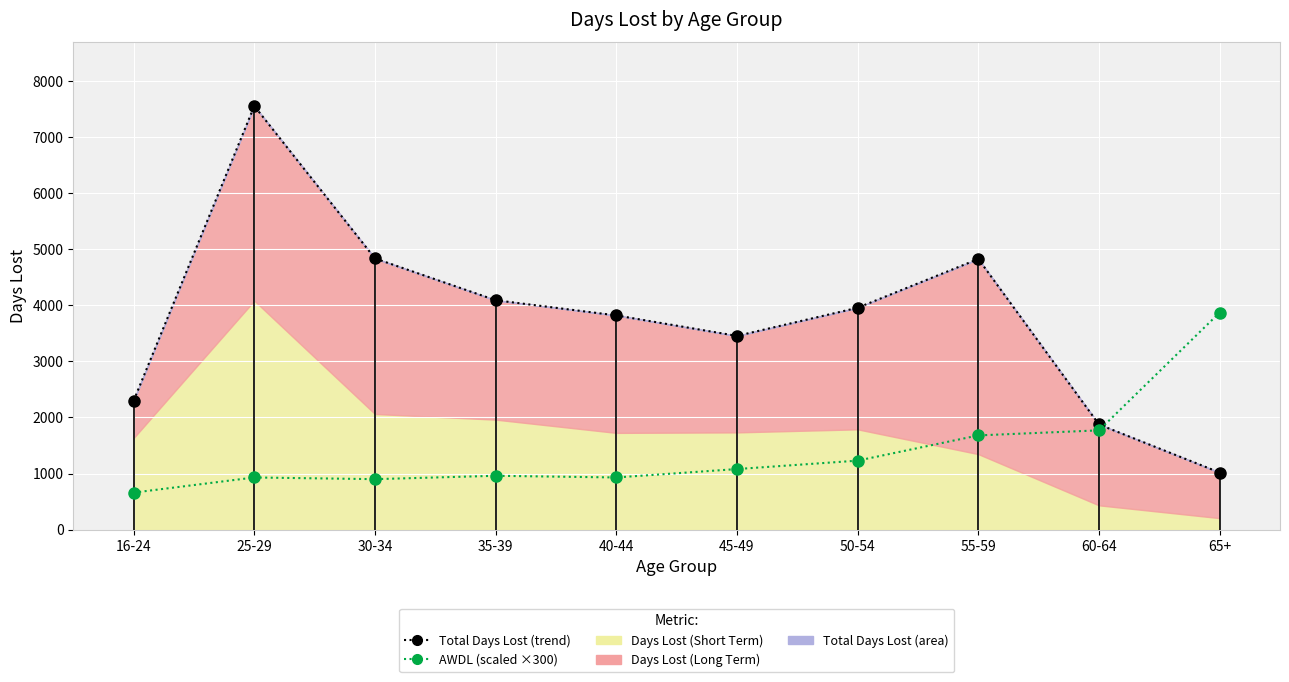

Where is the first local maximum for Total Days Lost (line)?

25-29